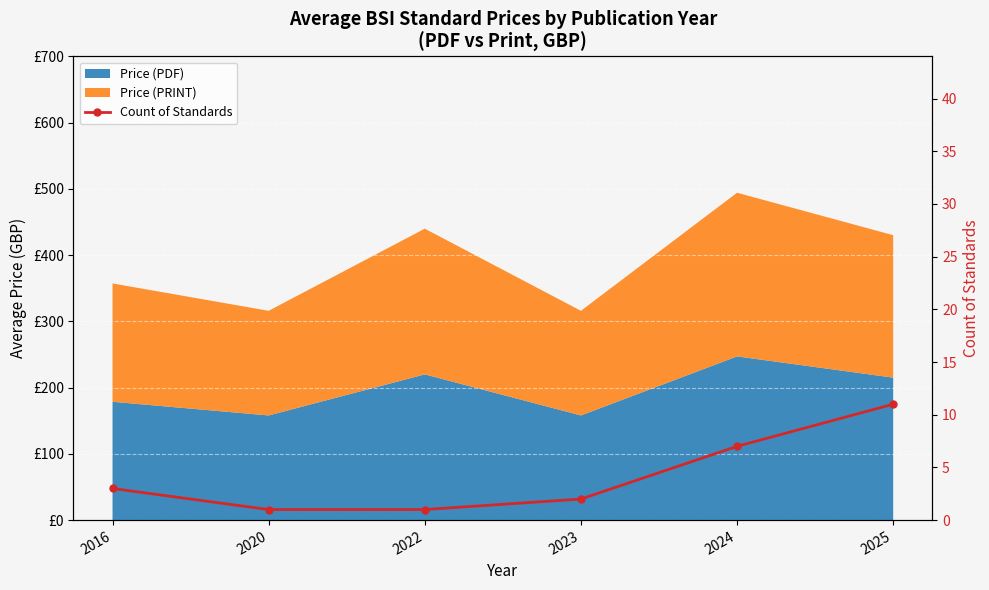

Reading left to right, list all the values displayed in this chart.

3	1	1	2	7	11